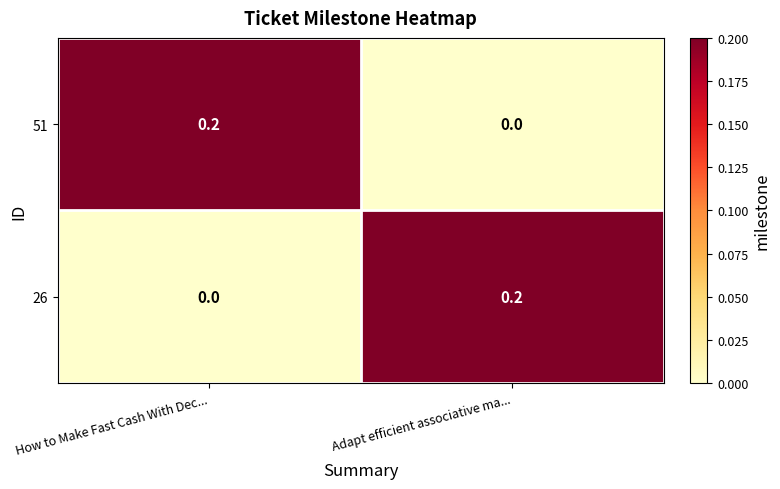

The 51 series shows 0.2 at How to Make Fast Cash With Dec.... True or false?

True